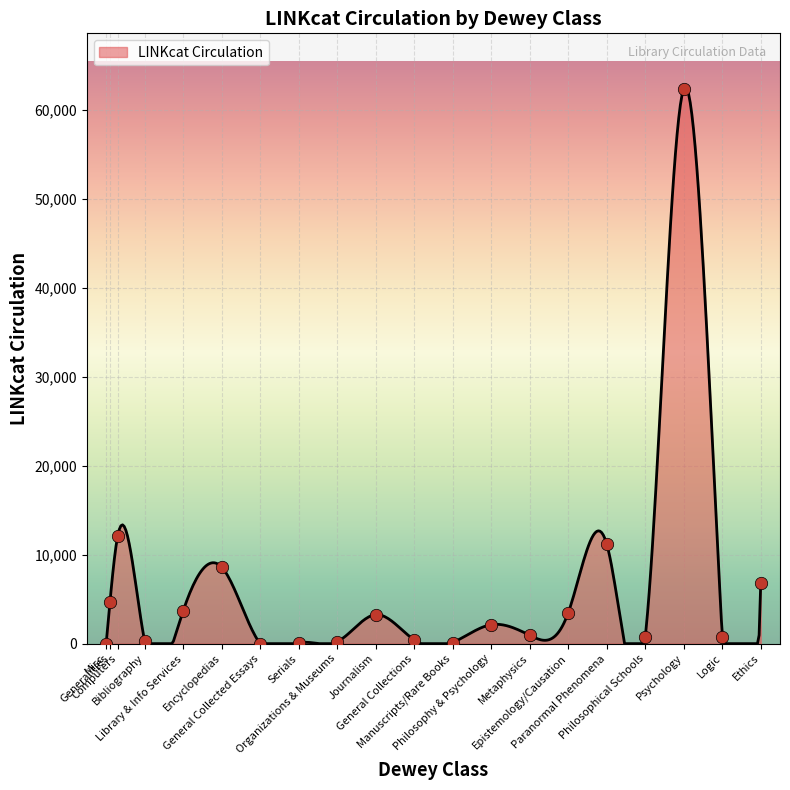

Approximately how many times larger is the value at Ethics compared to Philosophical Schools?

9.0